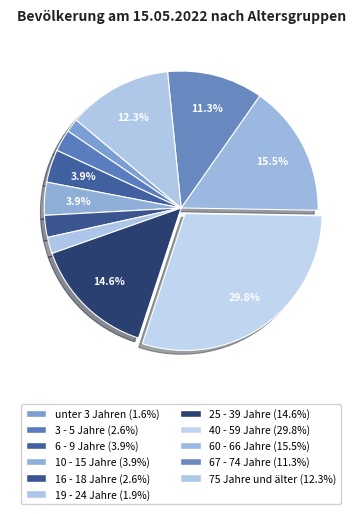

What percentage is NOT represented by 10 - 15 Jahre?

96.1%